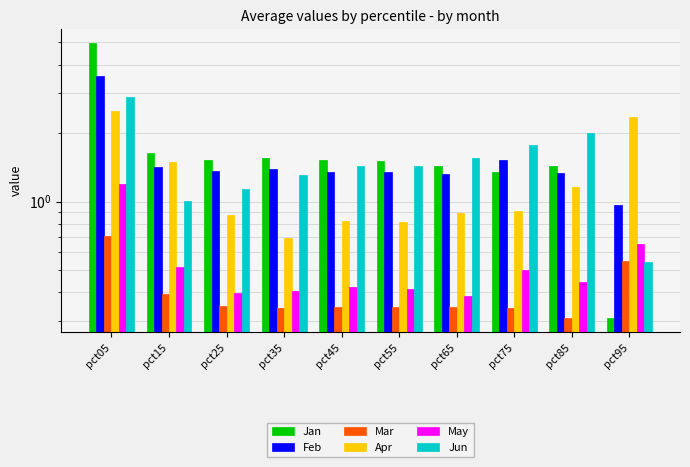

What are all the series names shown in the legend?

Jan, Feb, Mar, Apr, May, Jun